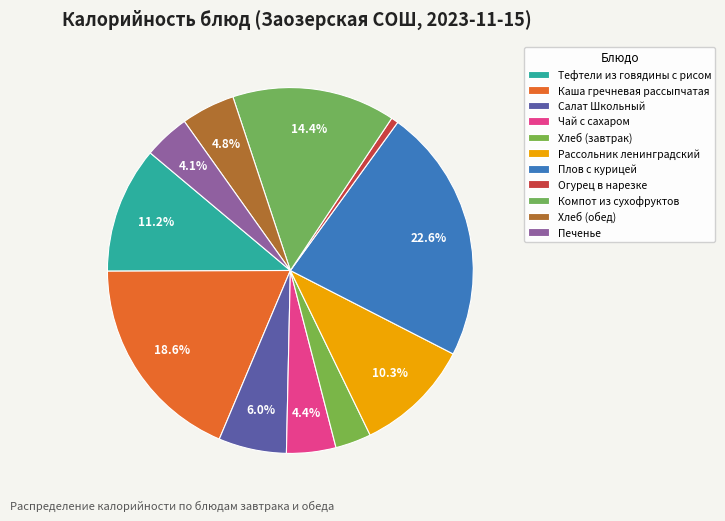

What is the smallest slice in the pie chart?

Огурец в нарезке